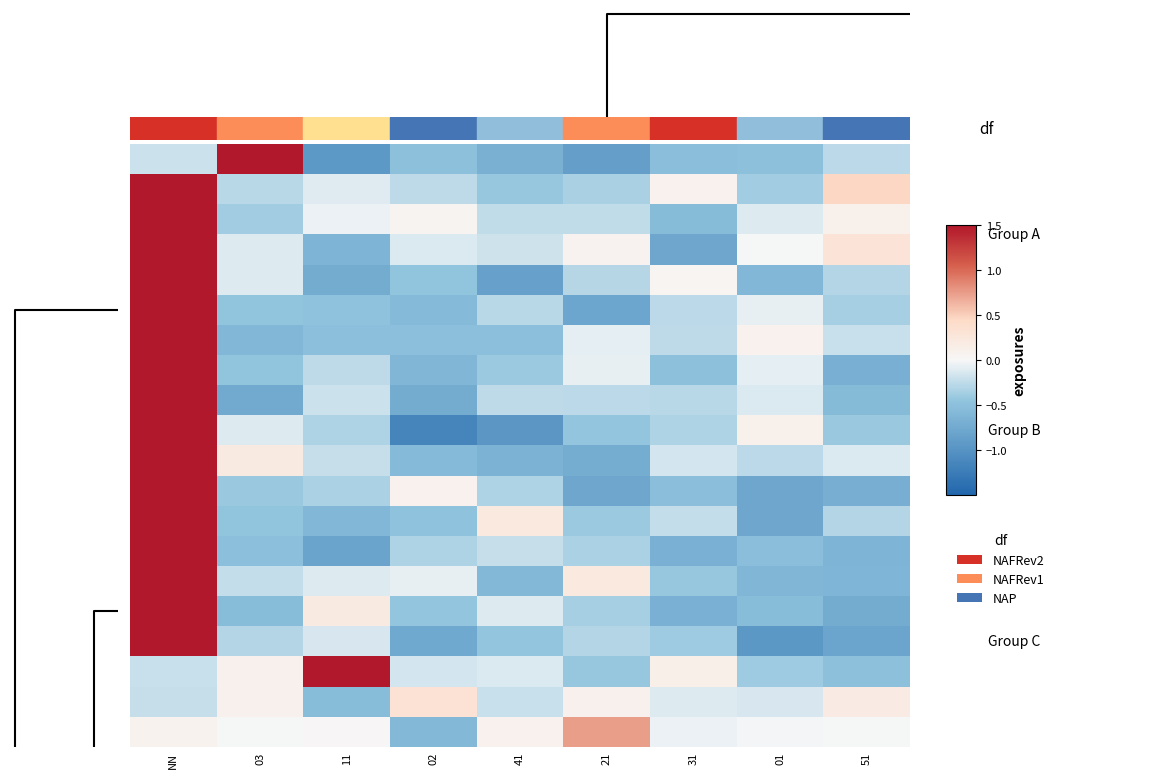

What is the maximum value shown in the chart?

3.3